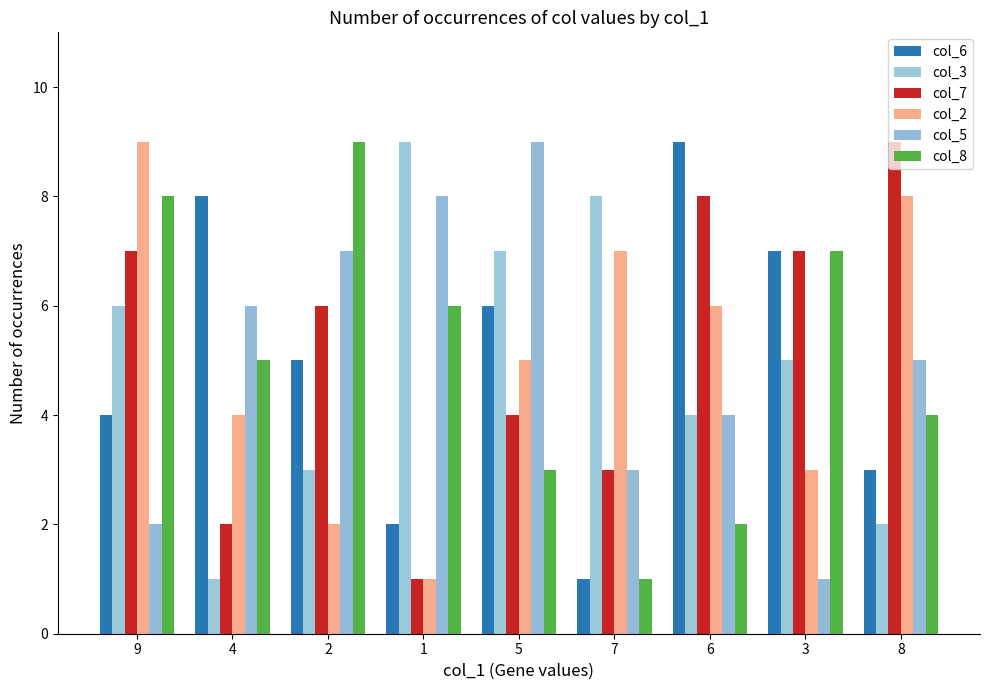

How many values in the col_2 series are below 5?

4